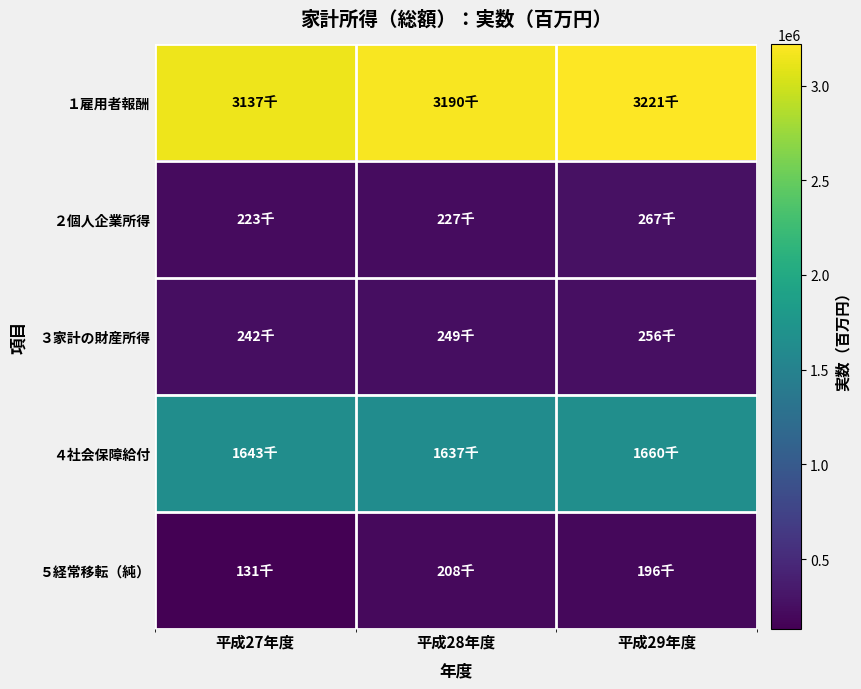

Reading left to right, what are all the values shown in this chart?

１雇用者報酬: 平成27年度=3136573	平成28年度=3190371	平成29年度=3220594
２個人企業所得: 平成27年度=223473	平成28年度=227499	平成29年度=266605
３家計の財産所得: 平成27年度=242370	平成28年度=248693	平成29年度=255731
４社会保障給付: 平成27年度=1642981	平成28年度=1637179	平成29年度=1659881
５経常移転（純）: 平成27年度=130642	平成28年度=207604	平成29年度=195695